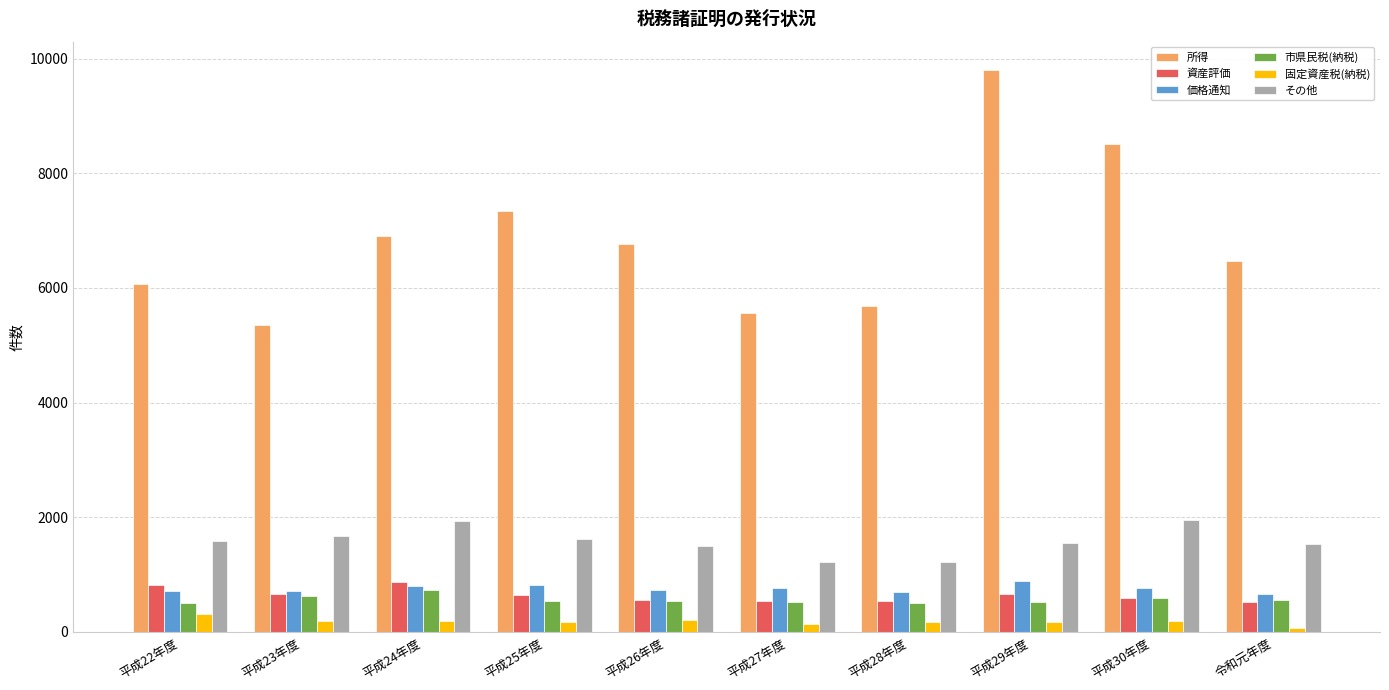

Which series has the widest spread of values?

所得